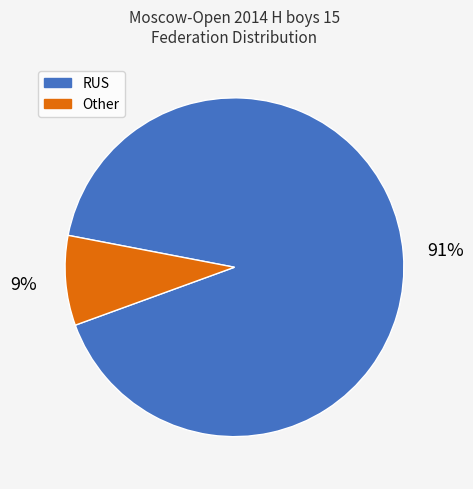

To the nearest percent, what portion does RUS represent?

91%